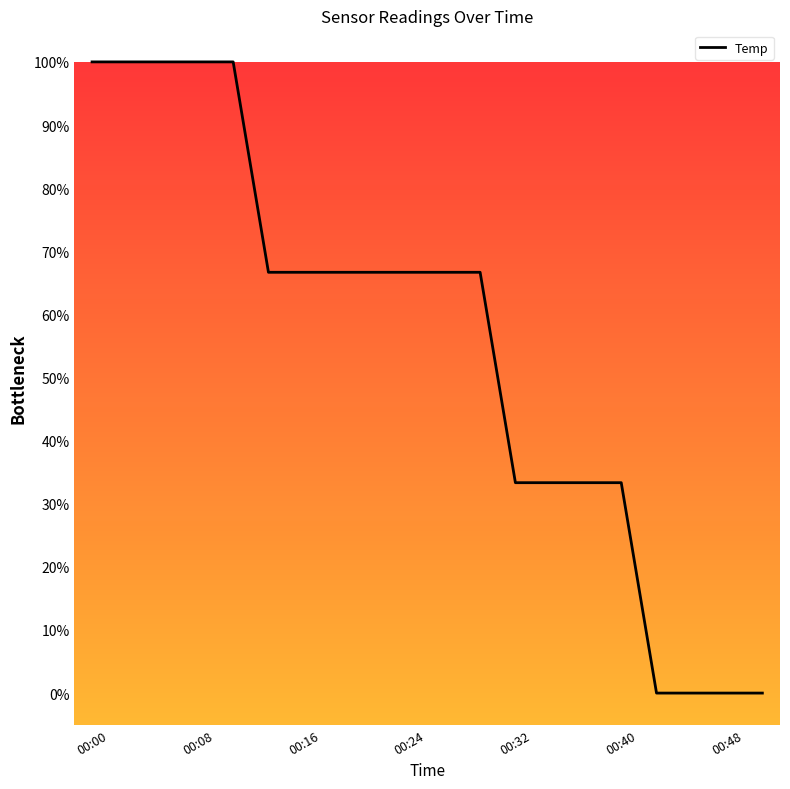

What is the difference between the maximum and minimum values?

100.0